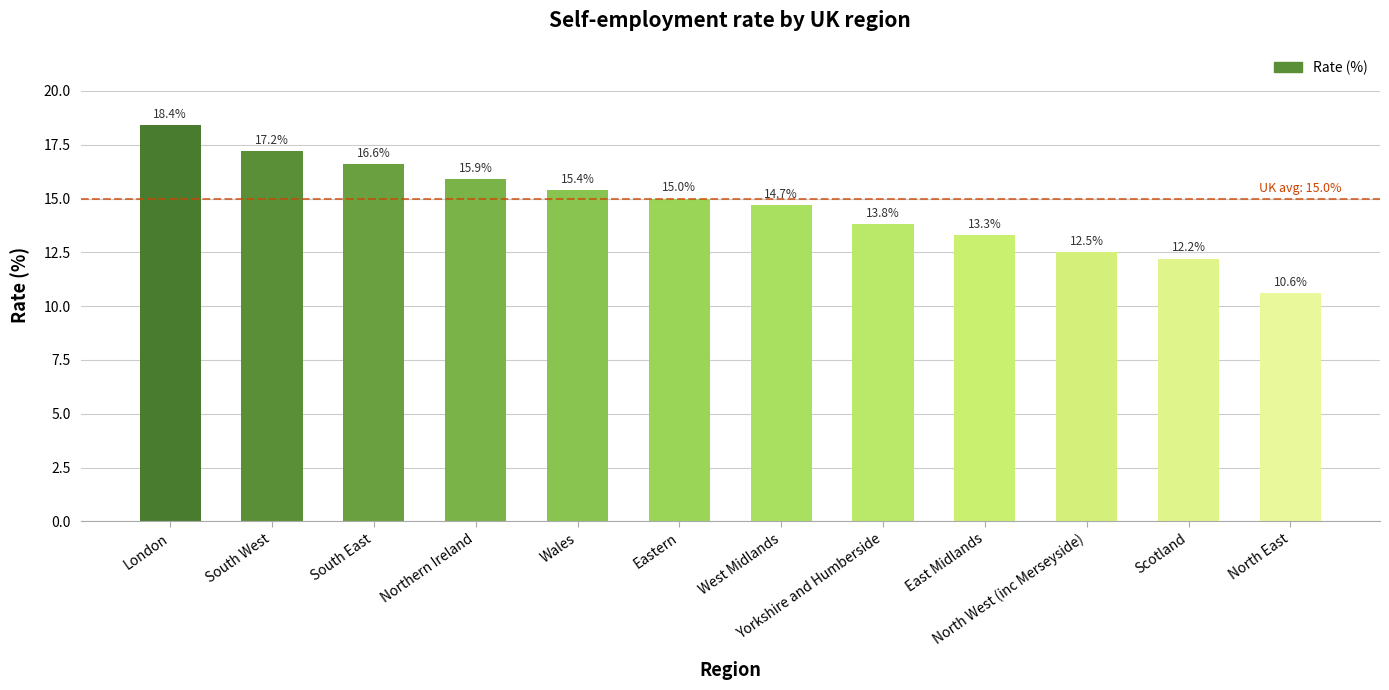

Are the bars grouped side by side (vs. stacked)?

No